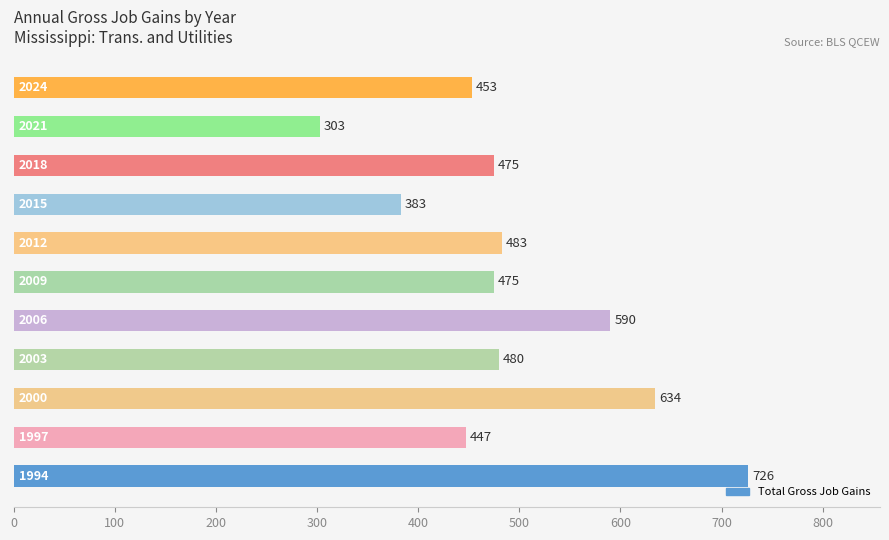

What is the difference between the second highest and second lowest values?

251